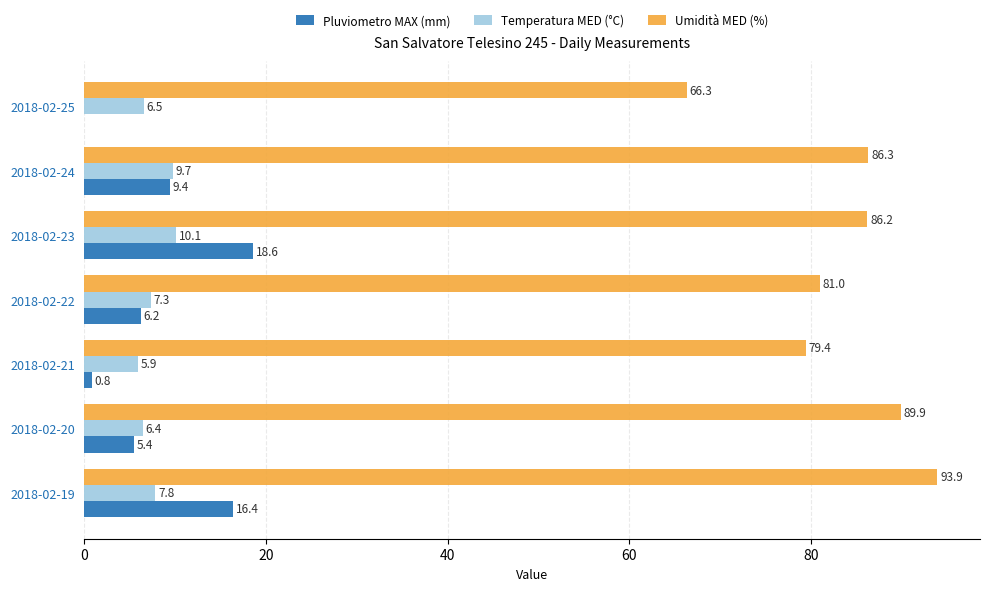

At which category does the chart reach its peak across all series?

2018-02-19